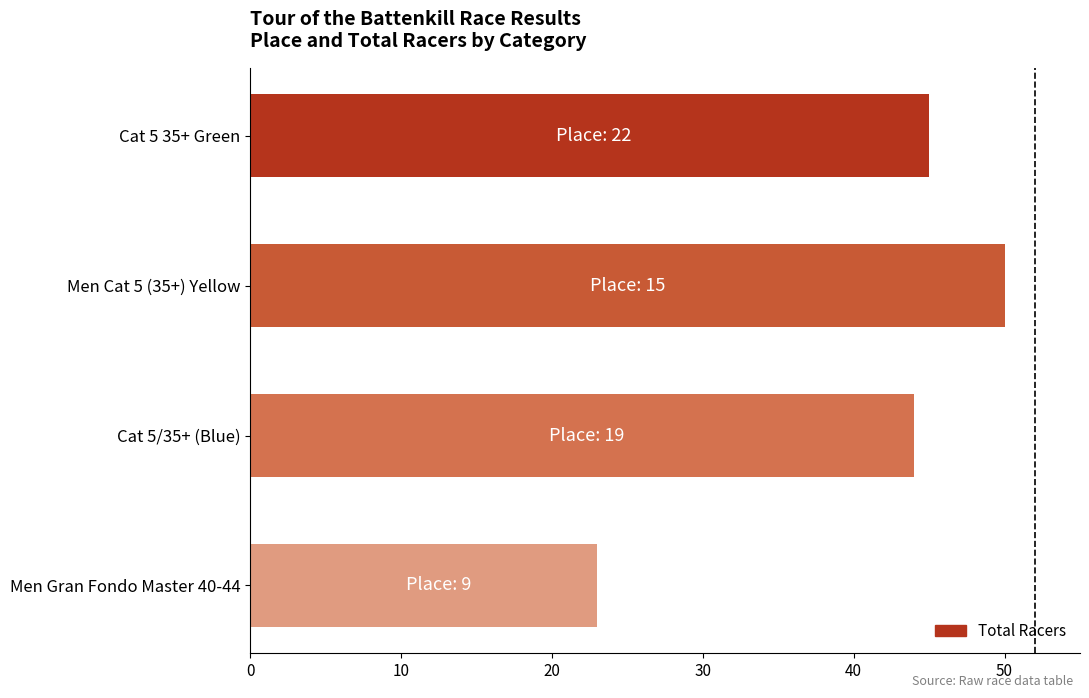

Reading top to bottom, what are all the values shown in this chart?

45	50	44	23